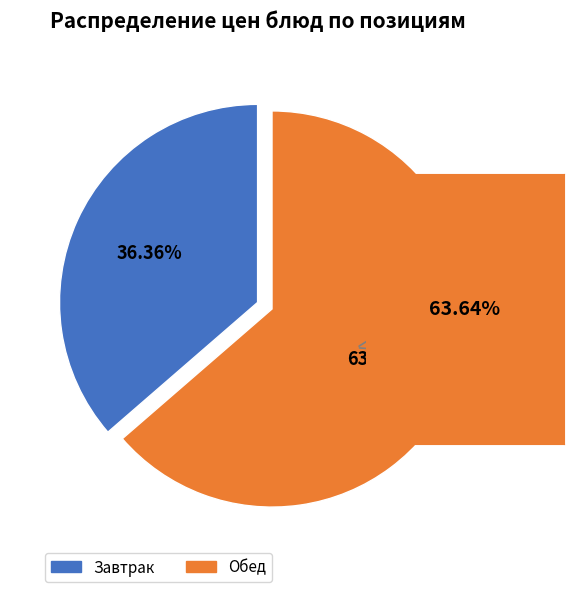

To the nearest percent, what is the difference between the largest and smallest slice percentages?

27%